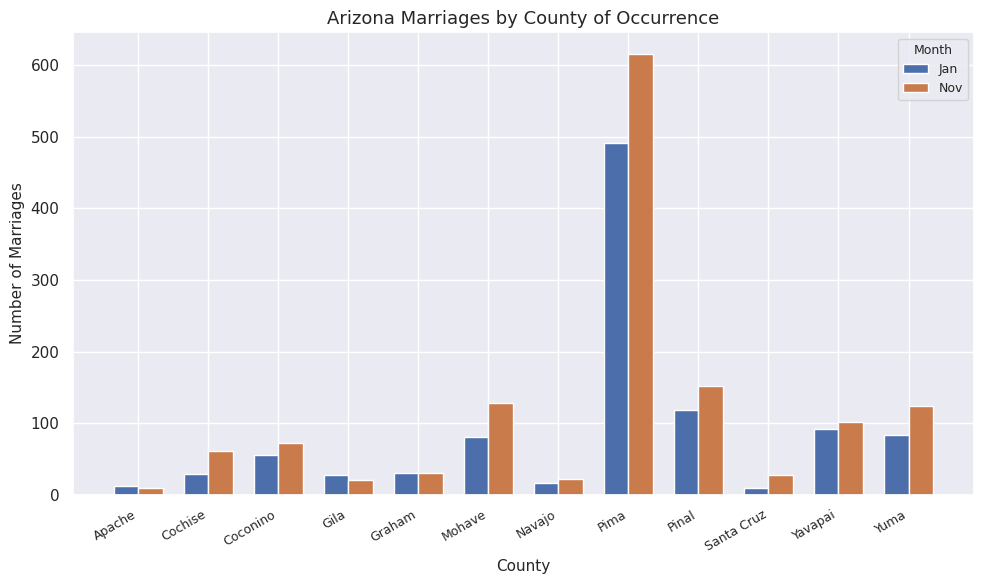

What is the difference between the Jan values at Apache and Navajo?

4